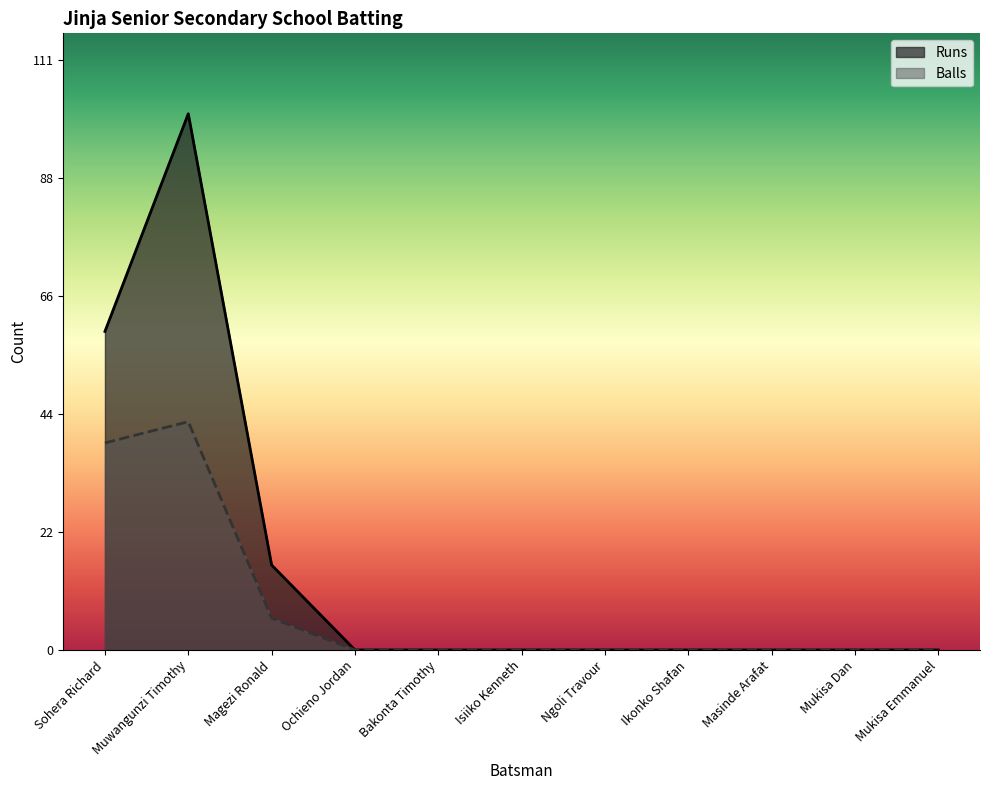

At how many categories does at least one series exceed 90?

1